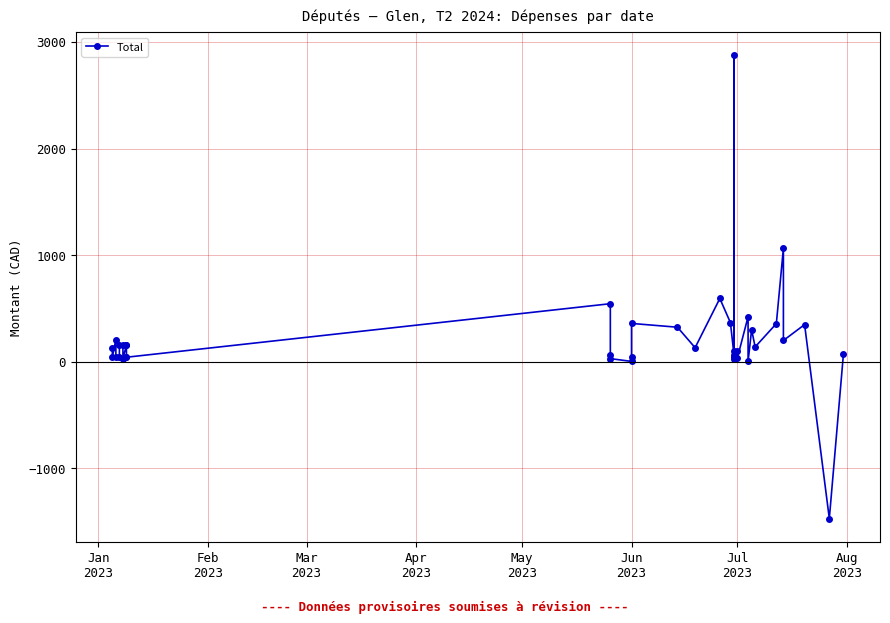

How many values are below zero?

1